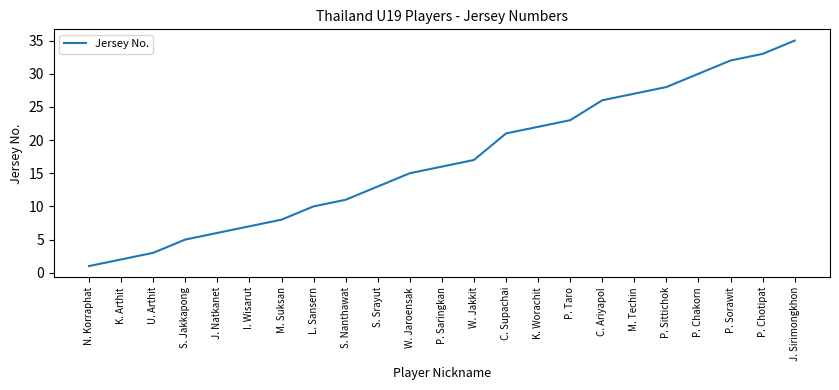

At which category does the chart reach its peak across all series?

J. Sirimongkhon